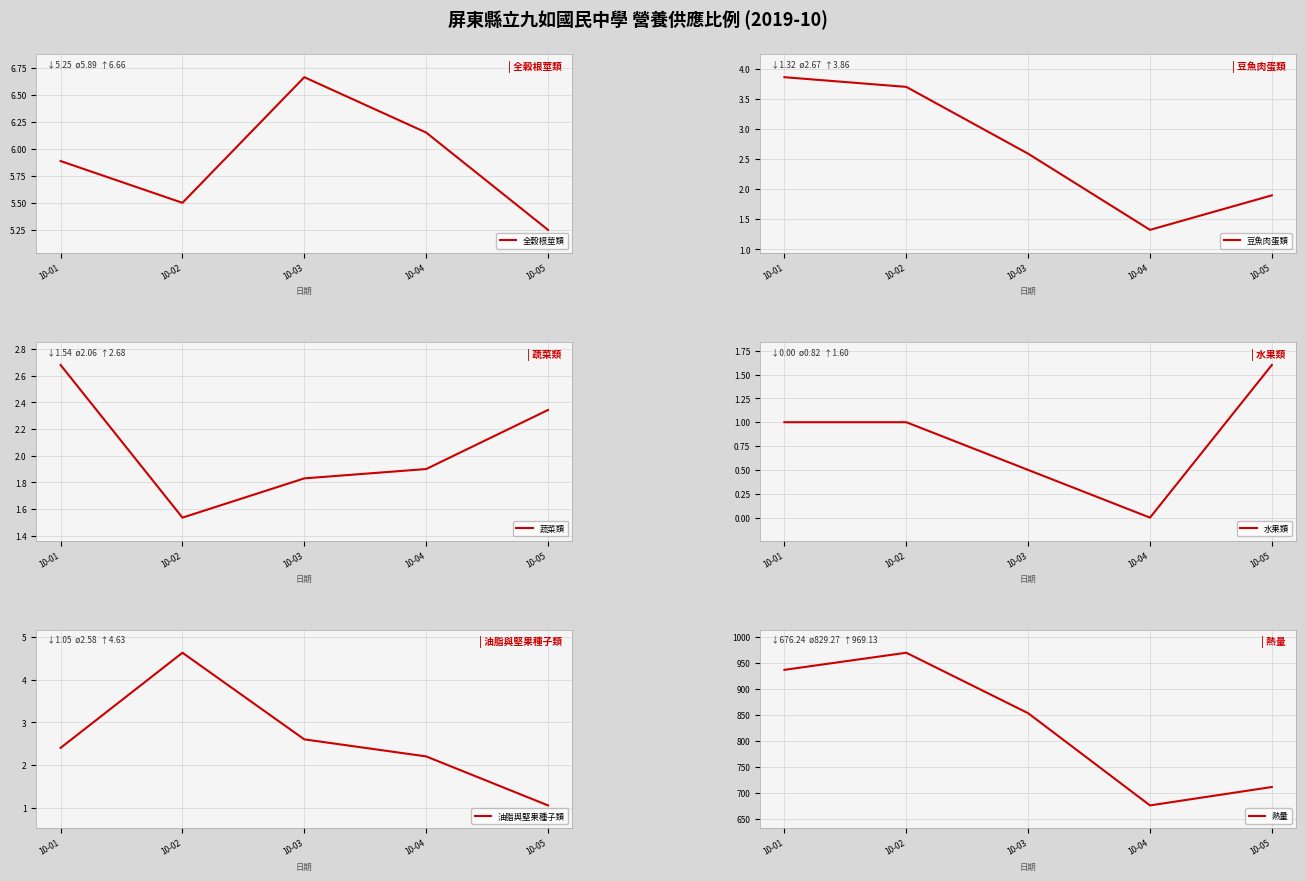

Reading right to left, extract all data points from this chart.

全穀根莖類: 10-05=5.2	10-04=6.2	10-03=6.7	10-02=5.5	10-01=5.9
豆魚肉蛋類: 10-05=1.9	10-04=1.3	10-03=2.6	10-02=3.7	10-01=3.9
蔬菜類: 10-05=2.3	10-04=1.9	10-03=1.8	10-02=1.5	10-01=2.7
水果類: 10-05=1.6	10-04=0.0	10-03=0.5	10-02=1.0	10-01=1.0
油脂與堅果種子類: 10-05=1.1	10-04=2.2	10-03=2.6	10-02=4.6	10-01=2.4
熱量: 10-05=711.5	10-04=676.2	10-03=853.1	10-02=969.1	10-01=936.3